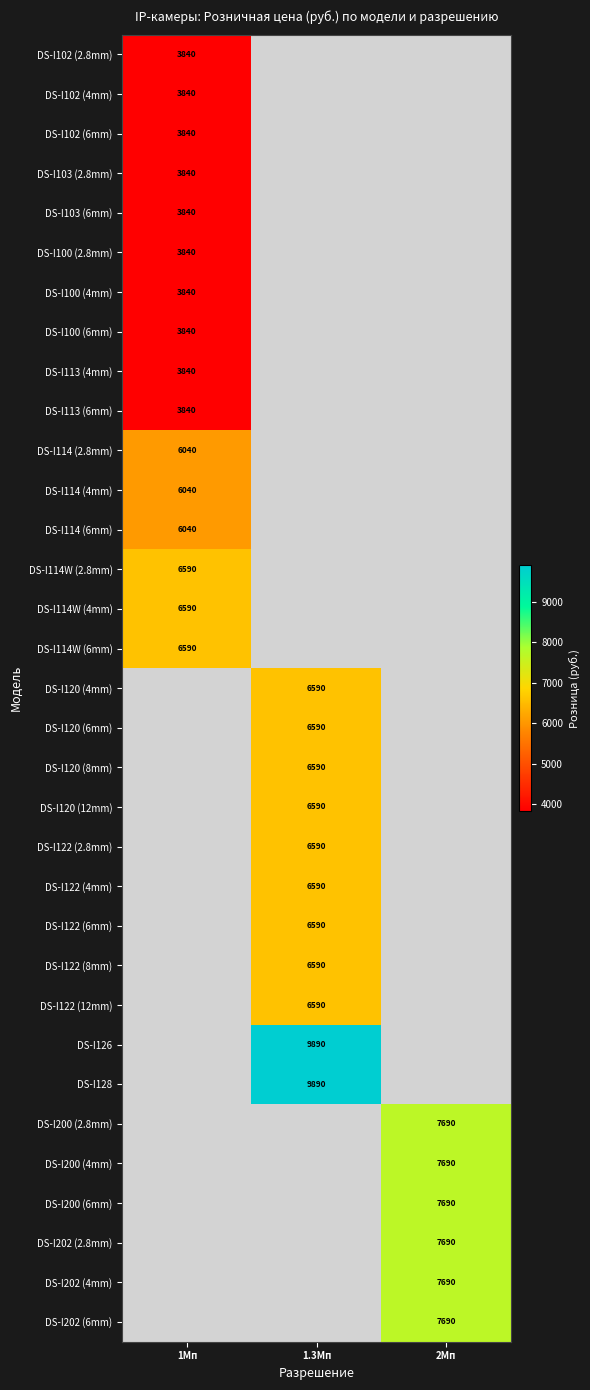

Is it true that DS-I120 (4mm) equals 2121 at 1.3Мп?

False